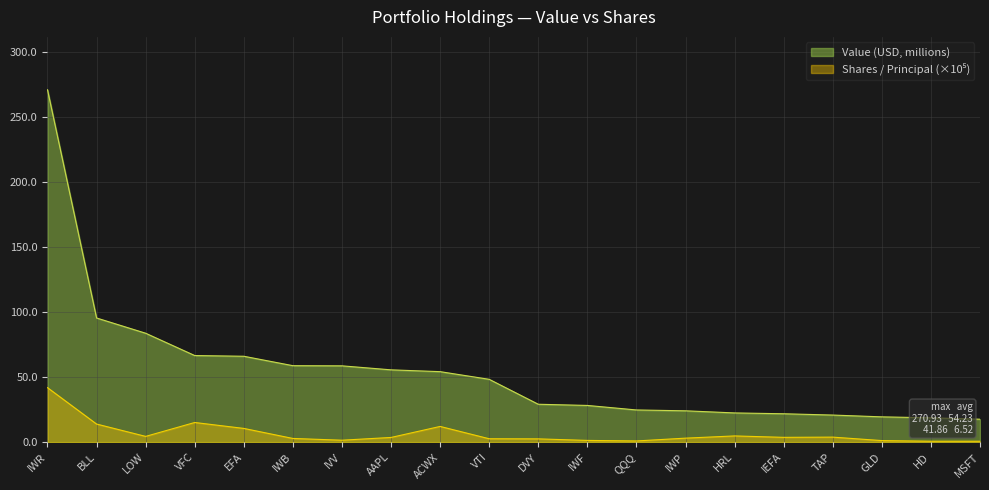

What is the value of the Value (USD) point at the 7th from the left?

58.6